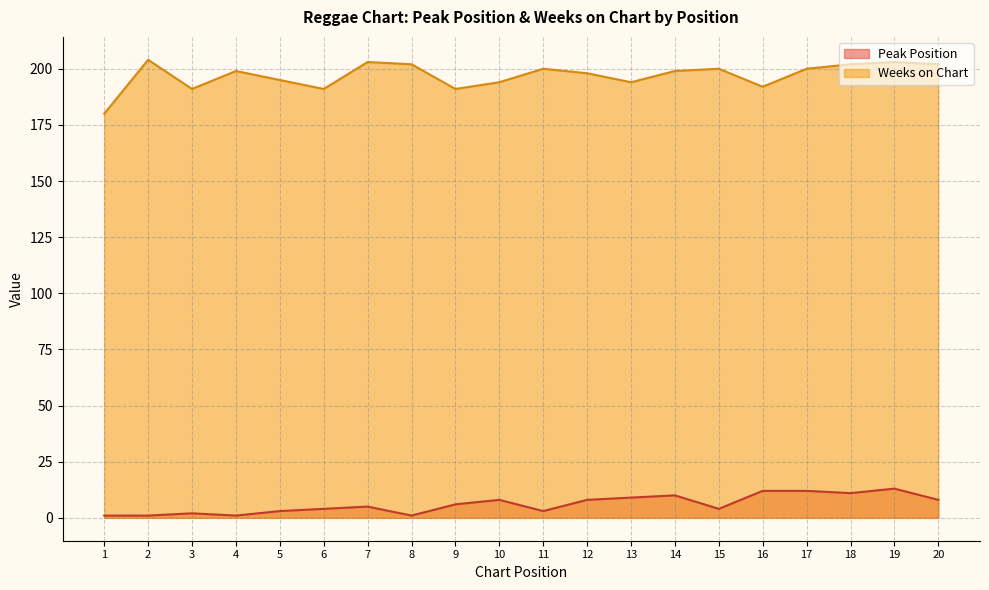

What is the value of the Peak Position point at the 10th from the left?

8